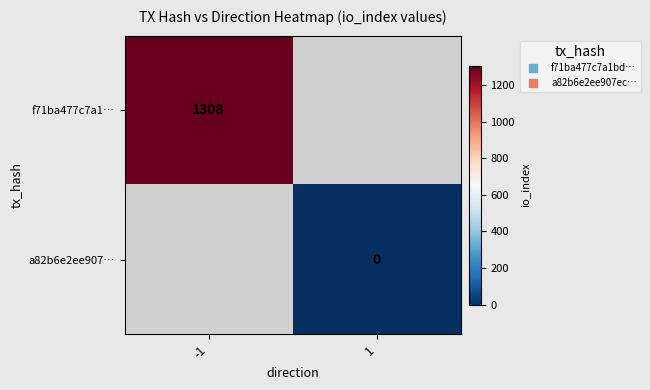

Rank the categories by a82b6e2ee907… value from lowest to highest.

-1, 1